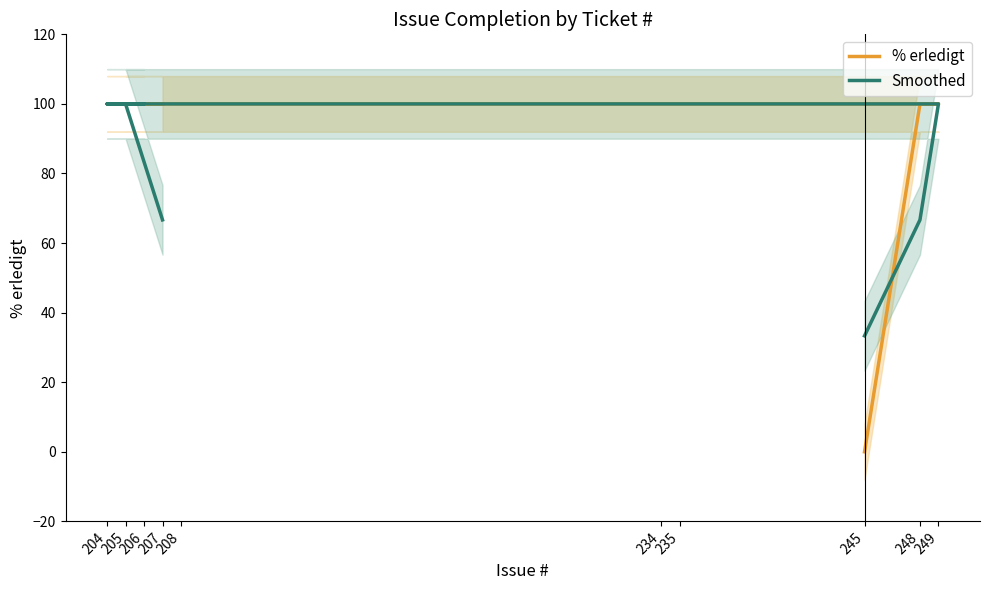

What is the label of the 6th point from the right?

208